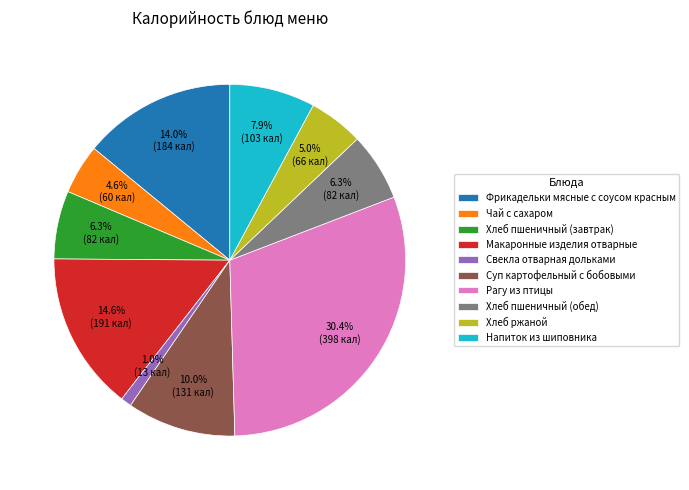

Which slice is the largest?

Рагу из птицы